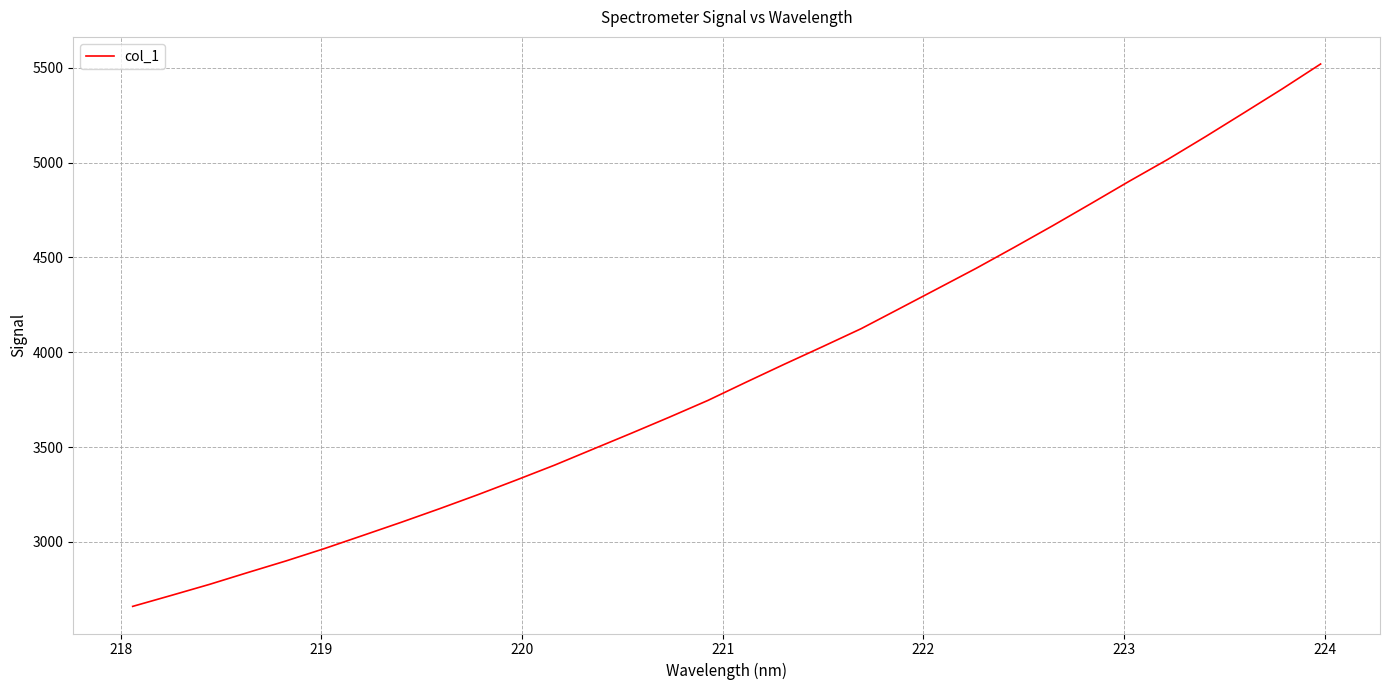

What is the maximum value shown in the chart?

5520.0